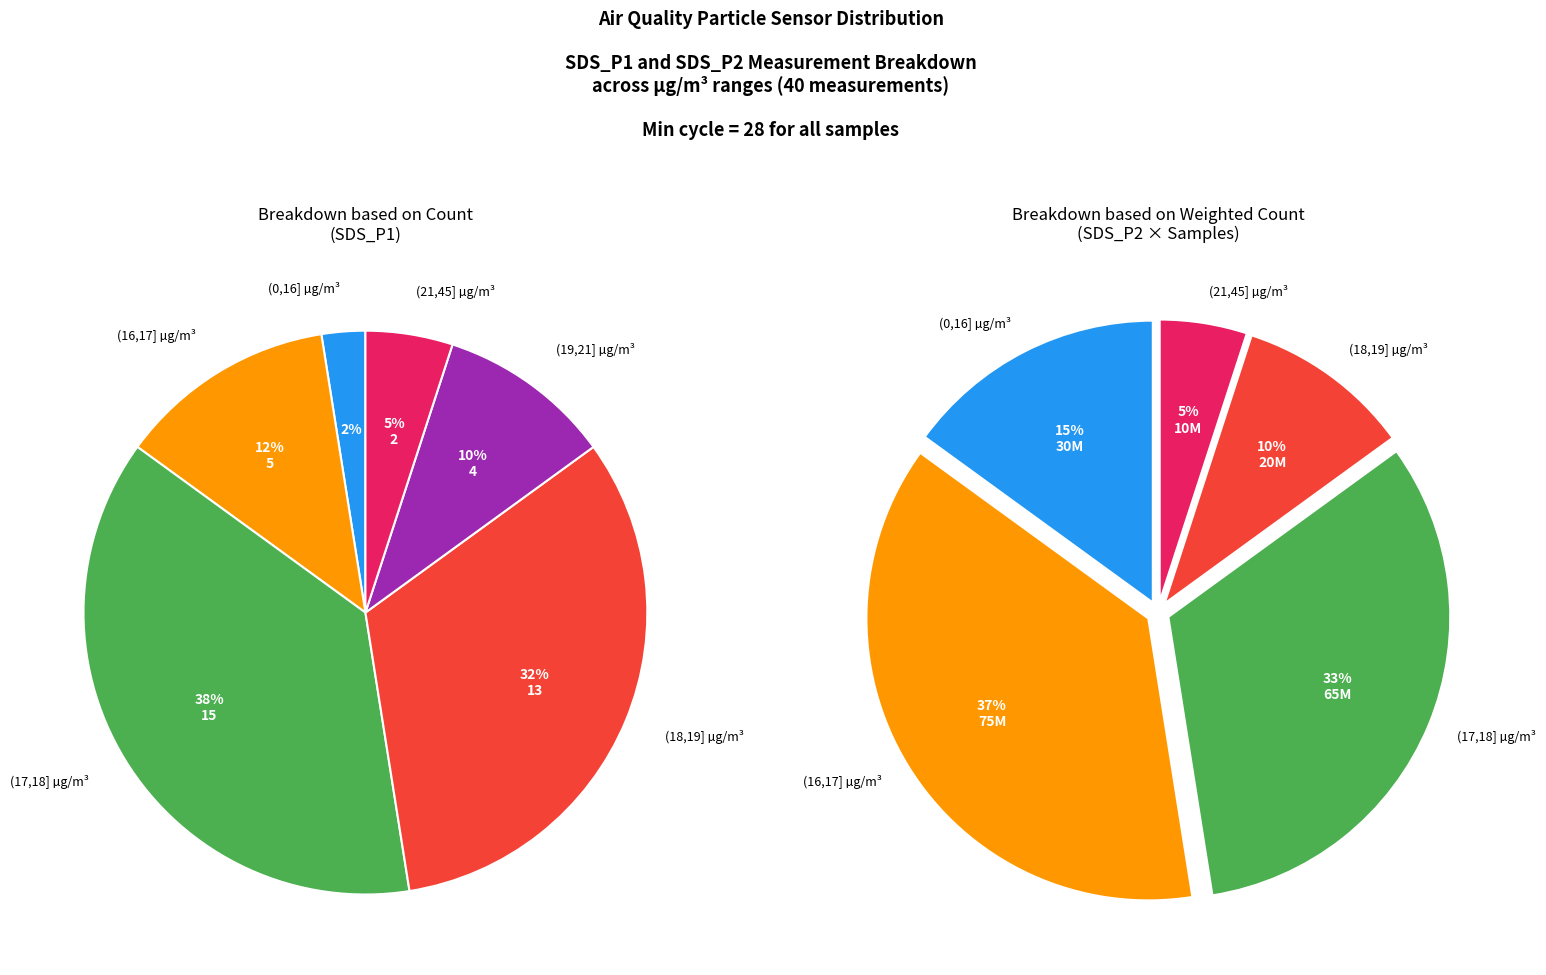

Does any single category account for the majority?

No